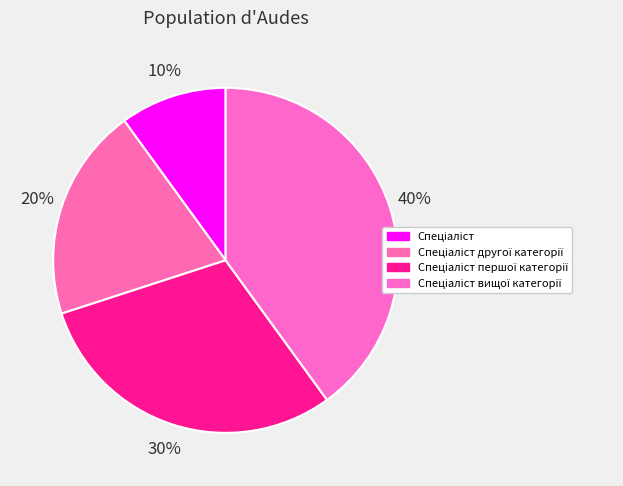

To the nearest percent, what percentage of the pie is Спеціаліст другої категорії?

20%